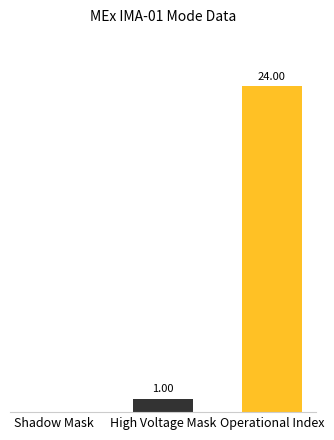

Which has a higher value, High Voltage Mask or Shadow Mask?

High Voltage Mask